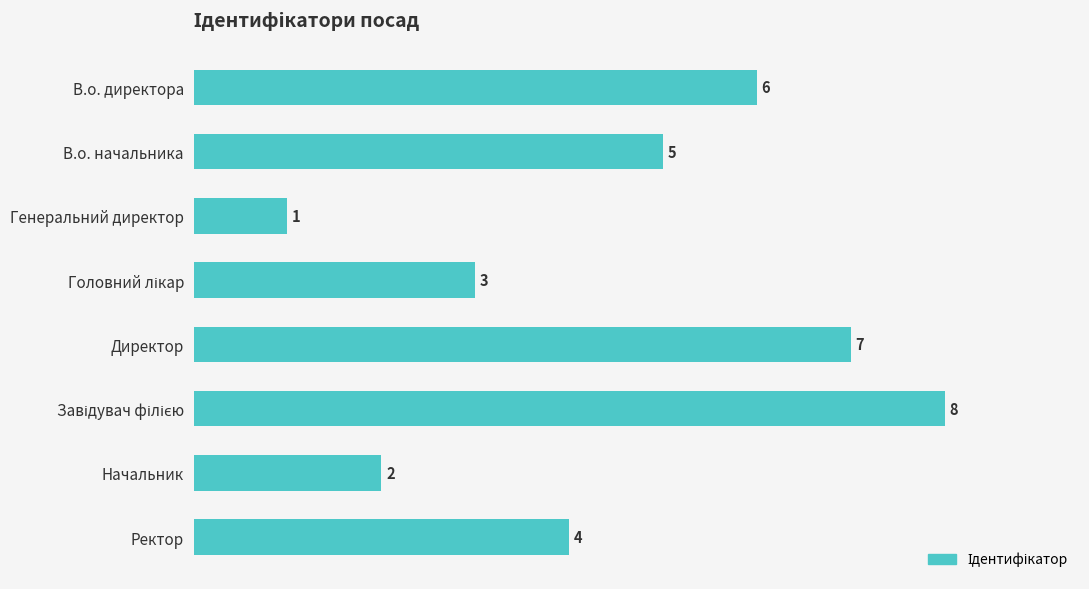

What is the maximum value shown in the chart?

8